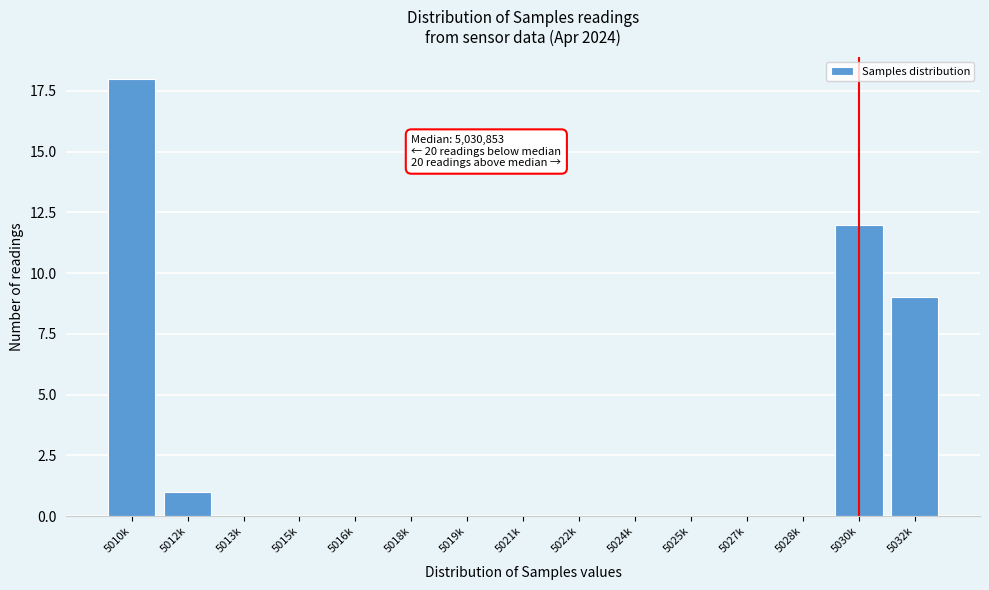

Reading right to left, what are all the values shown in this chart?

5032k=9	5030k=12	5028k=0	5027k=0	5025k=0	5024k=0	5022k=0	5021k=0	5019k=0	5018k=0	5016k=0	5015k=0	5013k=0	5012k=1	5010k=18